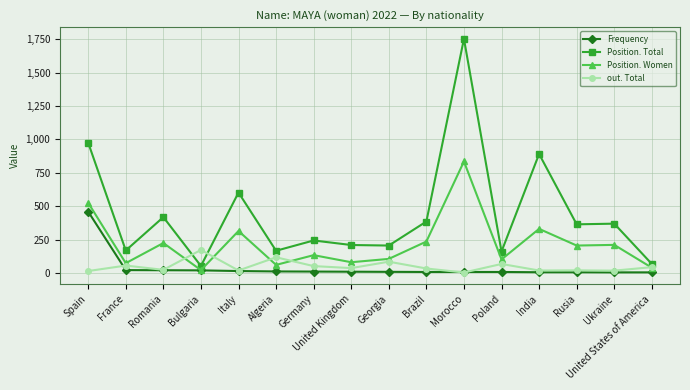

What is the label of the 8th point from the left?

United Kingdom